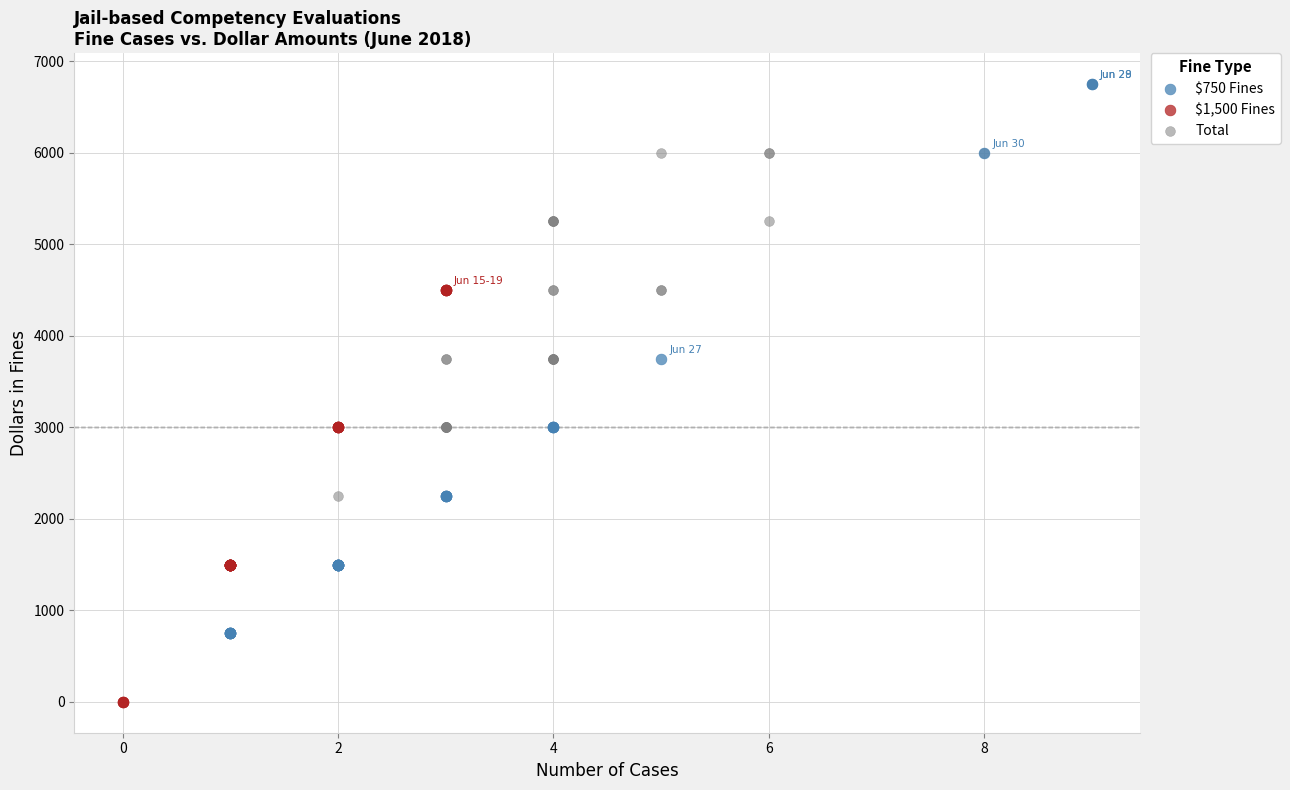

Which series contains the lowest Y value?

$1,500 Fines